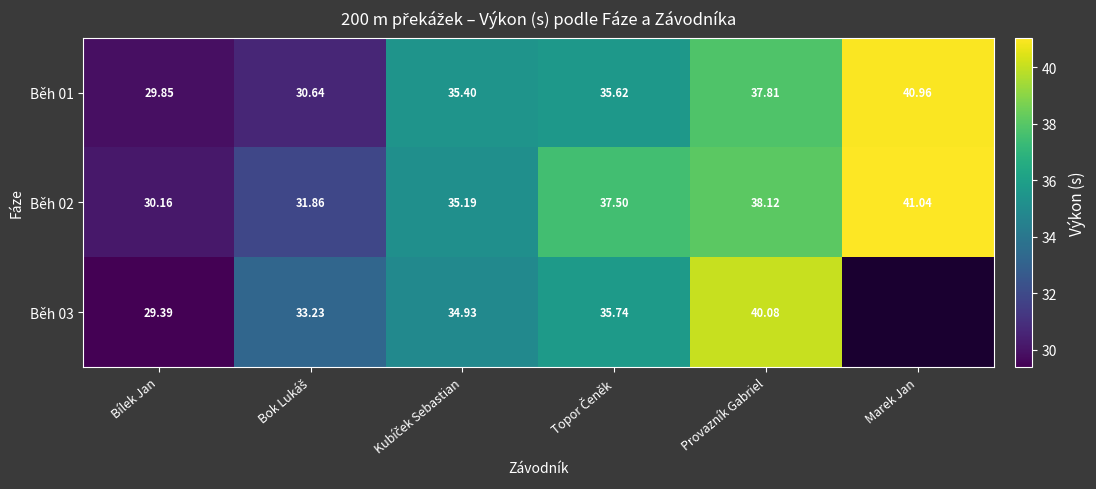

Which category has the lowest value in the Běh 02 series?

Bílek Jan